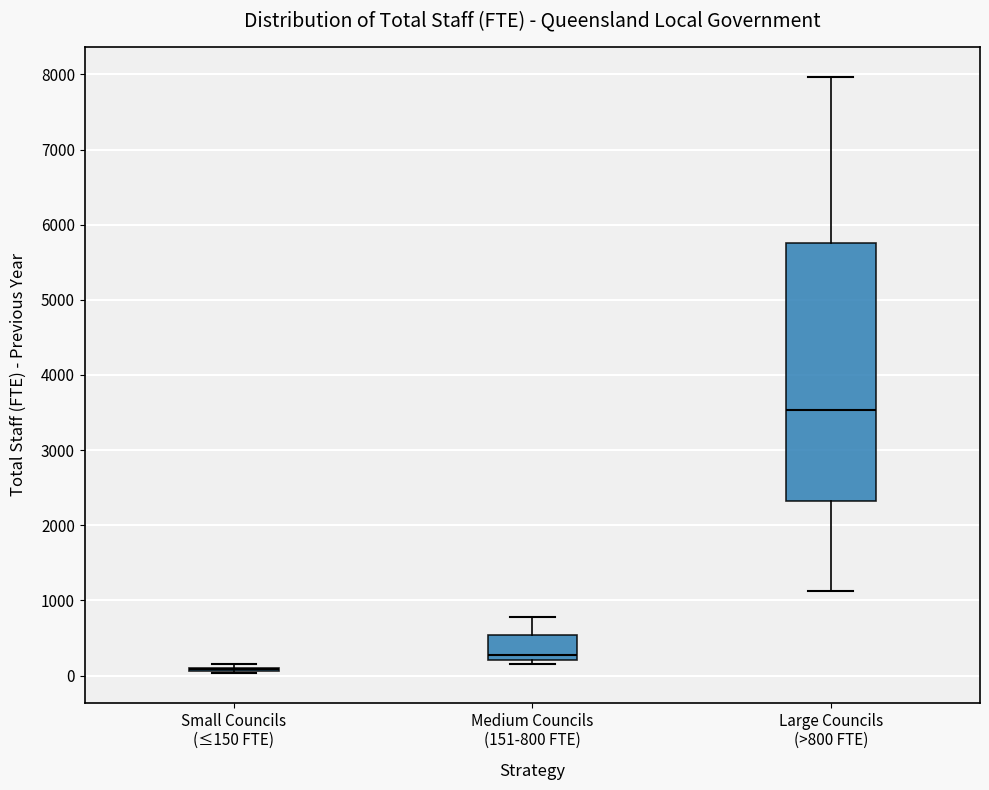

Which box is the tallest, from its lower edge to its upper edge?

Large Councils (>800 FTE)